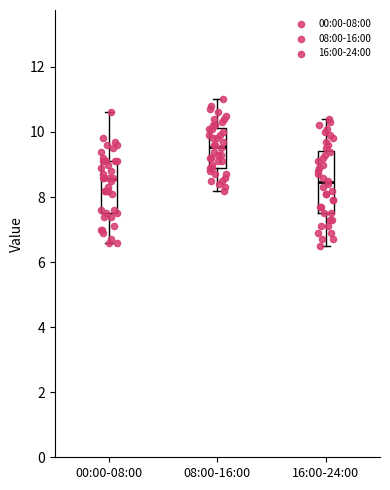

Which box's median line is the highest?

08:00-16:00